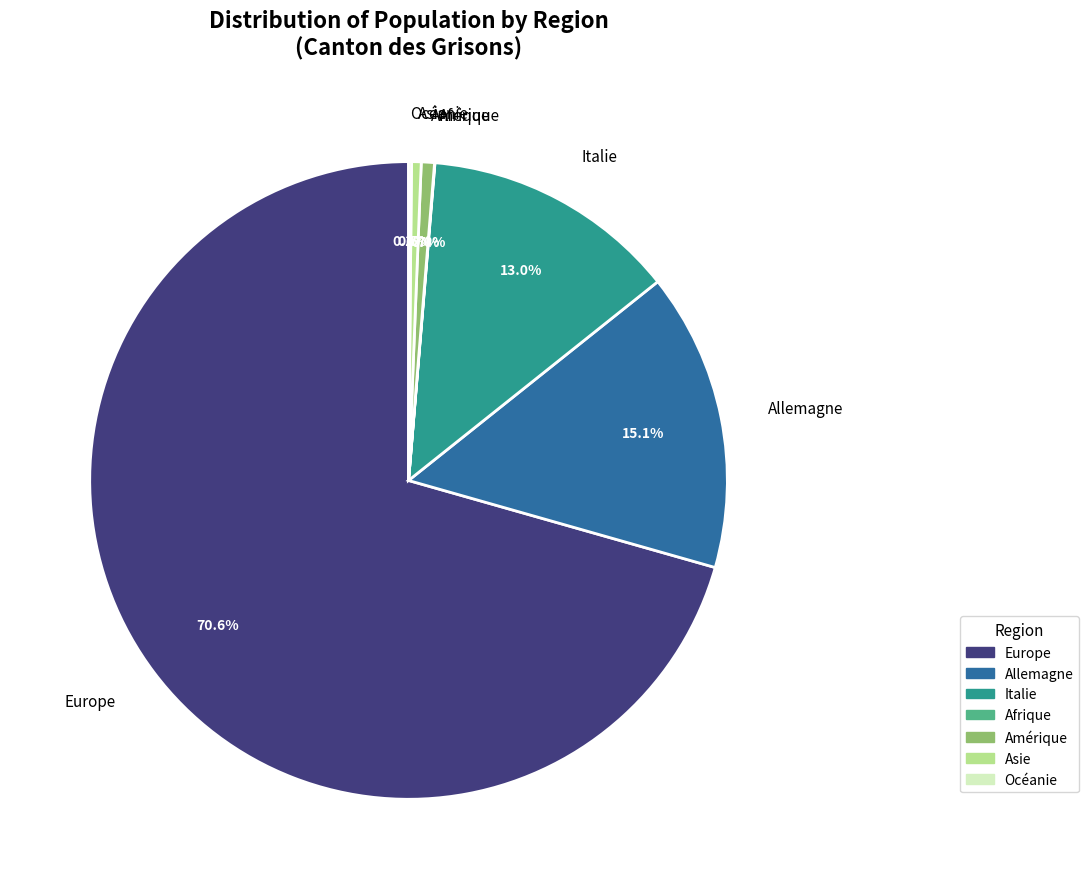

Between Italie and Amérique, which is larger?

Italie